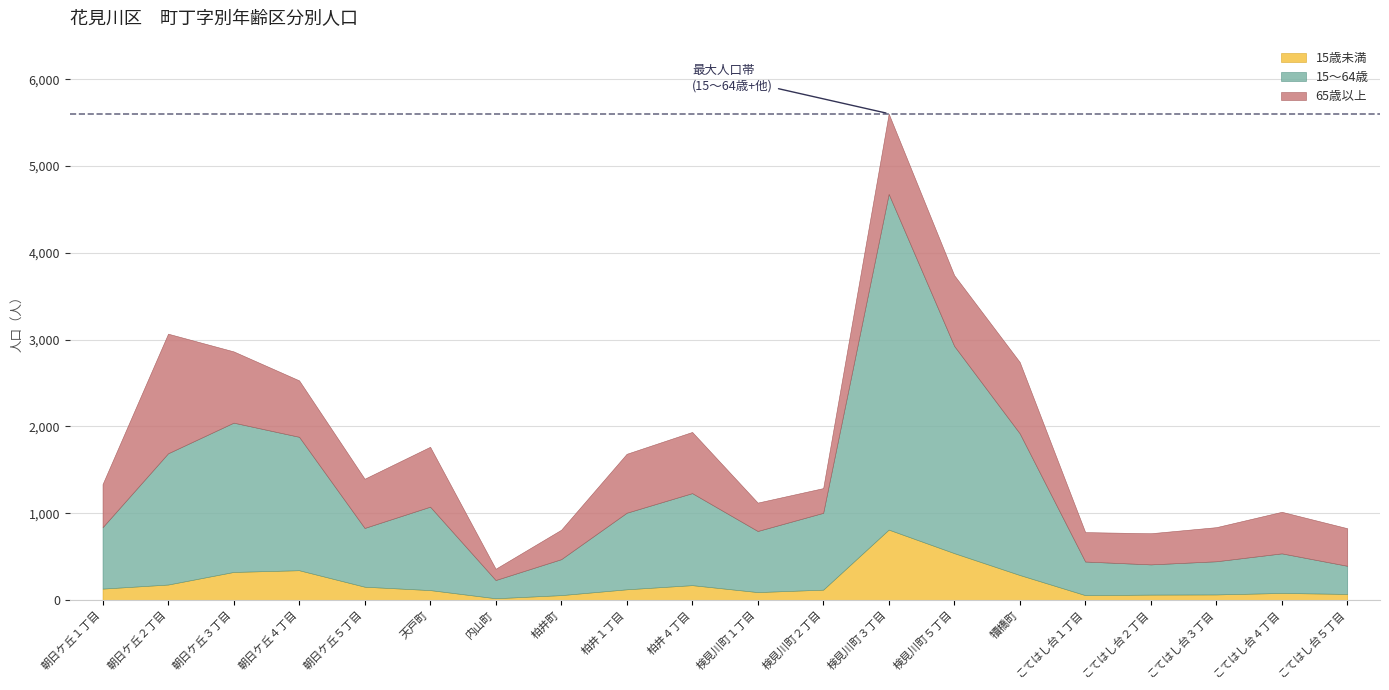

What is the difference between the maximum and minimum values in the 15歳未満 series?

791